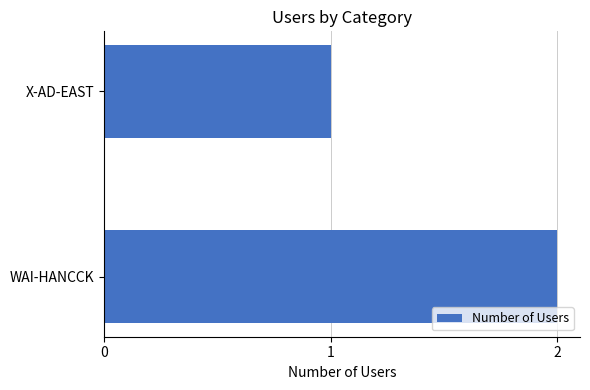

Count the values in the range 1 to 2.

2